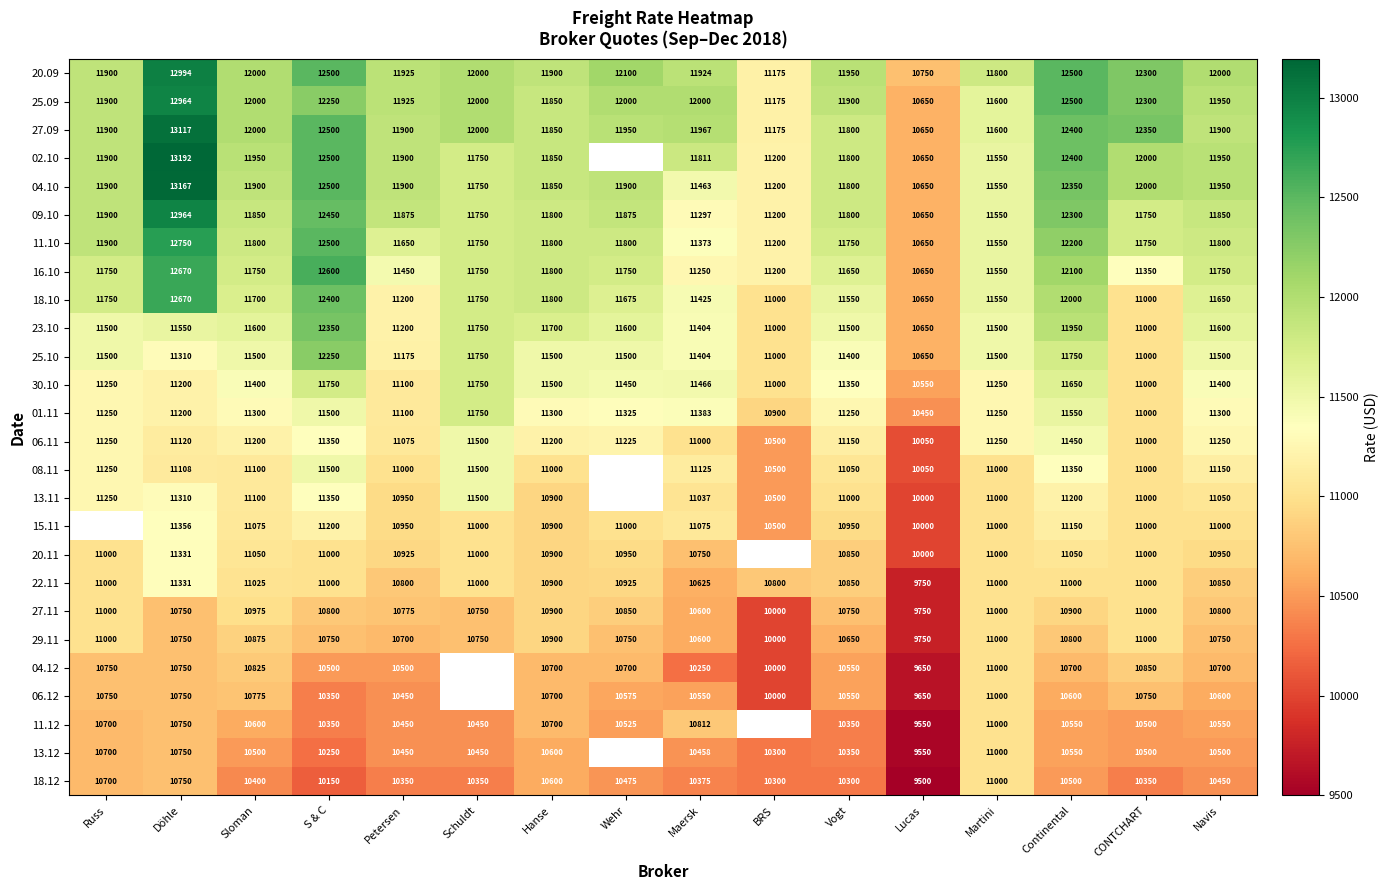

How many series are shown in this chart?

26